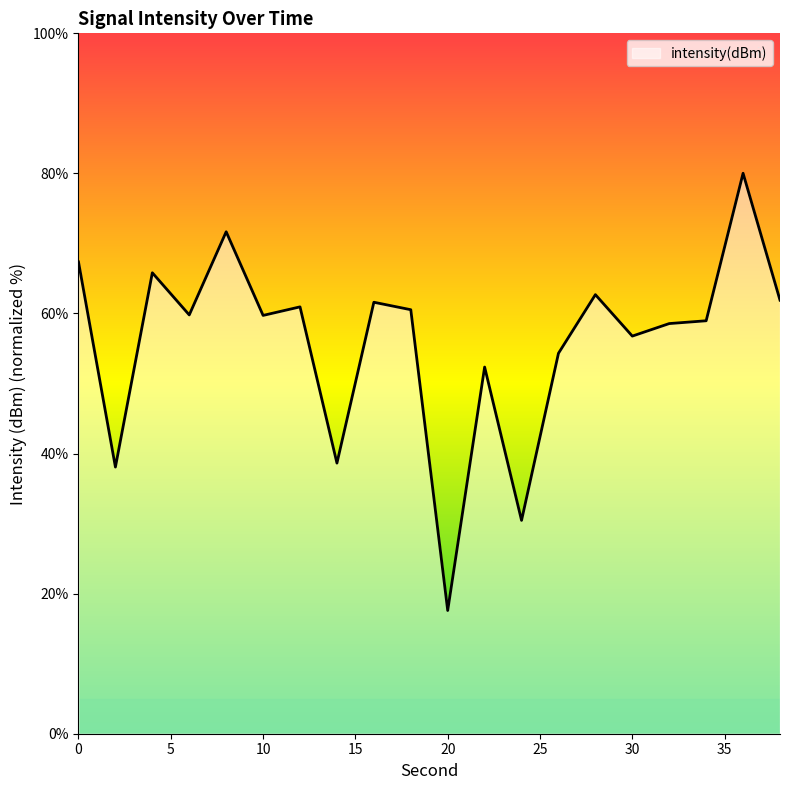

Count the number of data series in this chart.

1